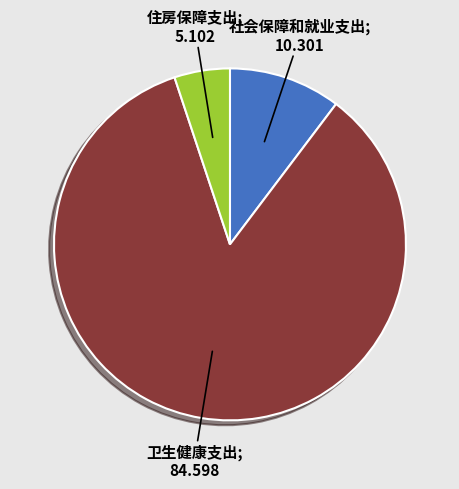

Is there a majority slice in this chart?

Yes